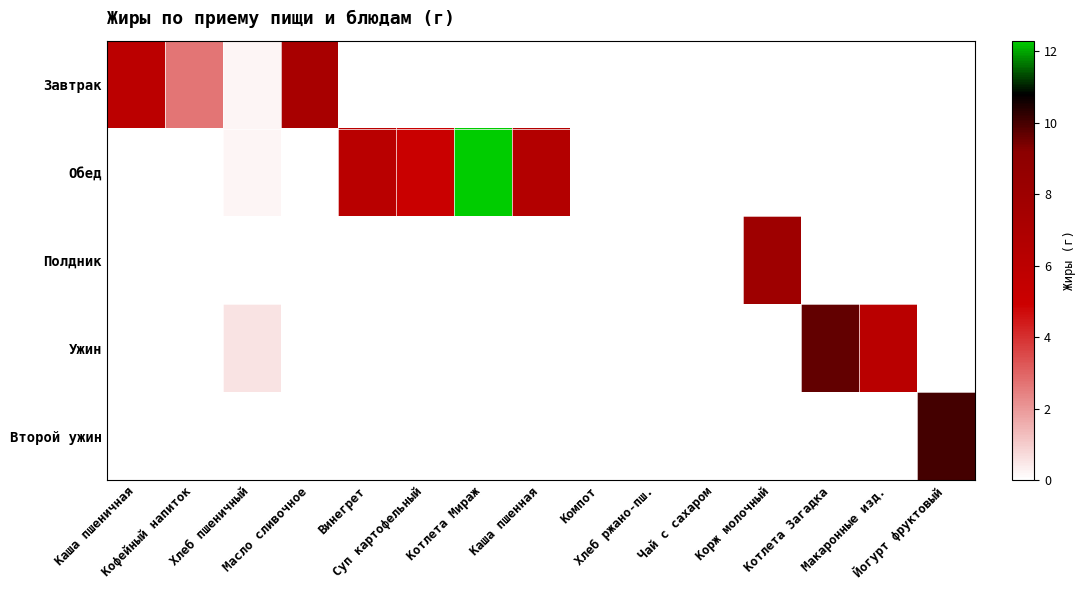

Reading left to right, list all the values displayed in this chart.

Завтрак: Каша пшеничная=6.0	Кофейный напиток=2.7	Хлеб пшеничный=0.2	Масло сливочное=7.2	Винегрет=0.0	Суп картофельный=0.0	Котлета Мираж=0.0	Каша пшенная=0.0	Компот=0.0	Хлеб ржано-пш.=0.0	Чай с сахаром=0.0	Корж молочный=0.0	Котлета Загадка=0.0	Макаронные изд.=0.0	Йогурт фруктовый=0.0
Обед: Каша пшеничная=0.0	Кофейный напиток=0.0	Хлеб пшеничный=0.2	Масло сливочное=0.0	Винегрет=6.1	Суп картофельный=5.1	Котлета Мираж=12.3	Каша пшенная=6.5	Компот=0.0	Хлеб ржано-пш.=0.0	Чай с сахаром=0.0	Корж молочный=0.0	Котлета Загадка=0.0	Макаронные изд.=0.0	Йогурт фруктовый=0.0
Полдник: Каша пшеничная=0.0	Кофейный напиток=0.0	Хлеб пшеничный=0.0	Масло сливочное=0.0	Винегрет=0.0	Суп картофельный=0.0	Котлета Мираж=0.0	Каша пшенная=0.0	Компот=0.0	Хлеб ржано-пш.=0.0	Чай с сахаром=0.0	Корж молочный=7.9	Котлета Загадка=0.0	Макаронные изд.=0.0	Йогурт фруктовый=0.0
Ужин: Каша пшеничная=0.0	Кофейный напиток=0.0	Хлеб пшеничный=0.5	Масло сливочное=0.0	Винегрет=0.0	Суп картофельный=0.0	Котлета Мираж=0.0	Каша пшенная=0.0	Компот=0.0	Хлеб ржано-пш.=0.0	Чай с сахаром=0.0	Корж молочный=0.0	Котлета Загадка=9.7	Макаронные изд.=6.2	Йогурт фруктовый=0.0
Второй ужин: Каша пшеничная=0.0	Кофейный напиток=0.0	Хлеб пшеничный=0.0	Масло сливочное=0.0	Винегрет=0.0	Суп картофельный=0.0	Котлета Мираж=0.0	Каша пшенная=0.0	Компот=0.0	Хлеб ржано-пш.=0.0	Чай с сахаром=0.0	Корж молочный=0.0	Котлета Загадка=0.0	Макаронные изд.=0.0	Йогурт фруктовый=10.0